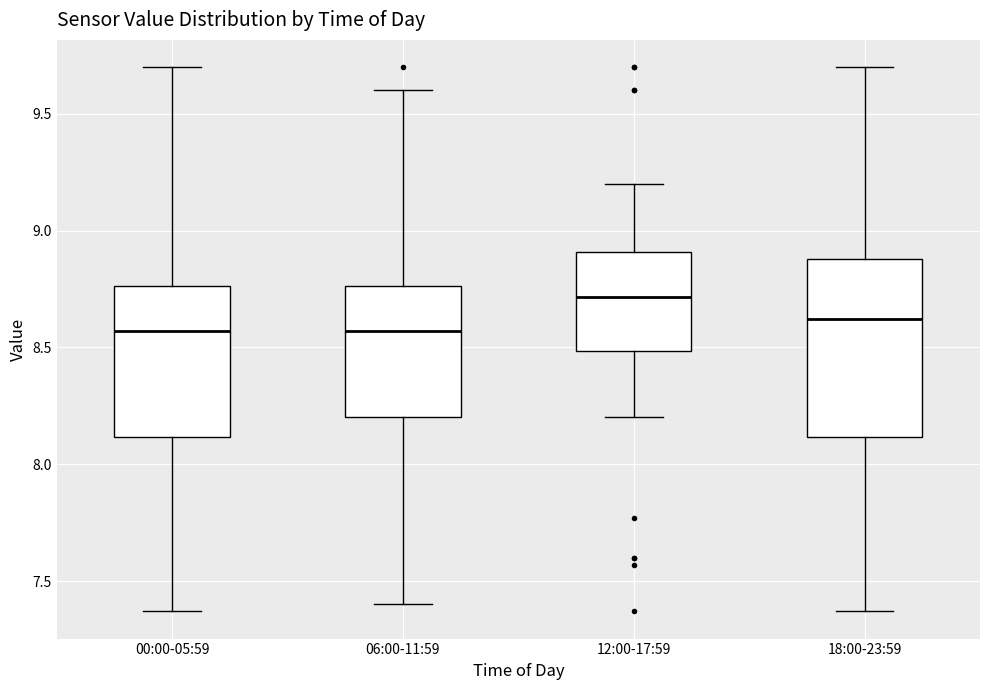

Which box is the tallest, from its lower edge to its upper edge?

18:00-23:59